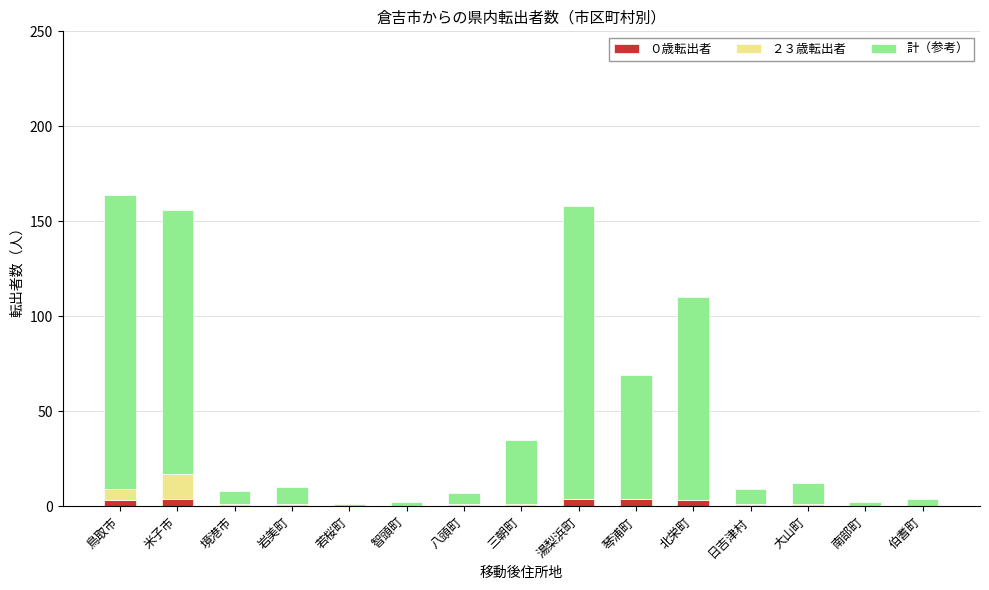

At which category is the sum across all series the highest?

鳥取市